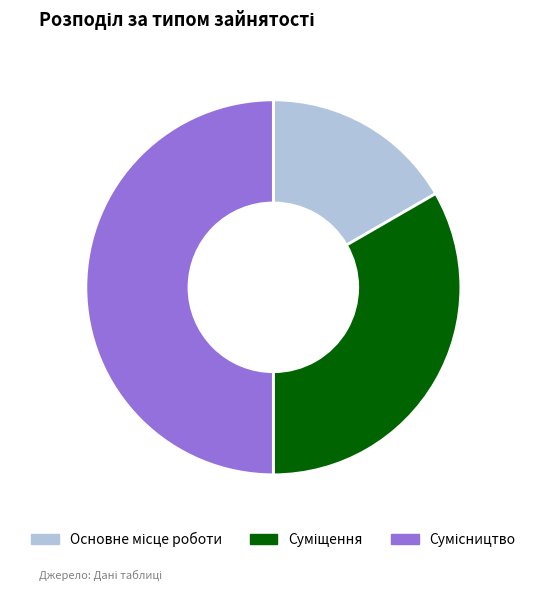

Count the number of slices in the pie.

3